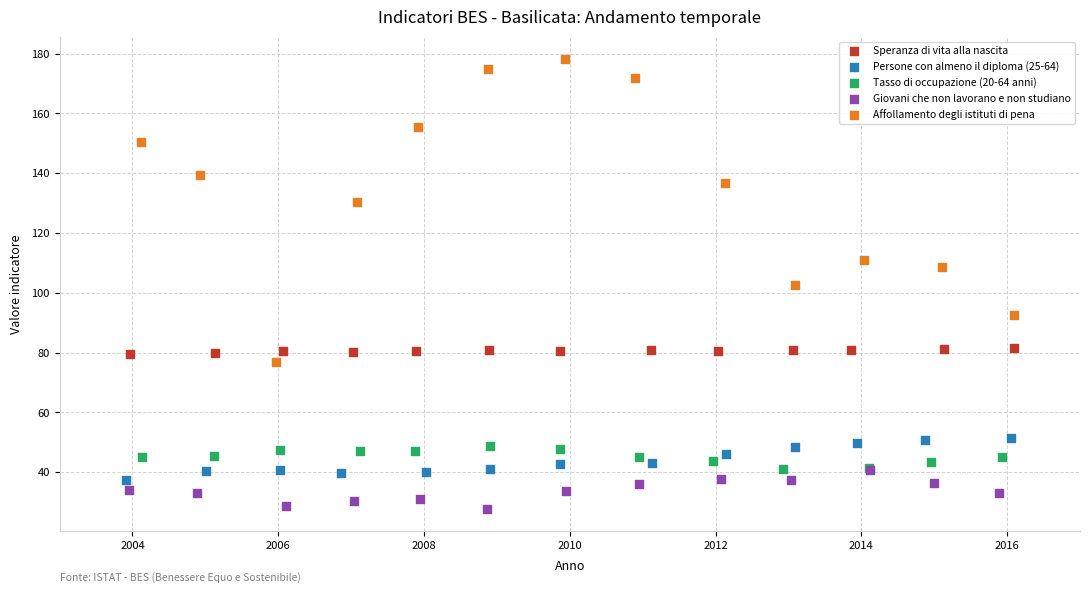

Which series reaches the maximum Y coordinate?

Affollamento degli istituti di pena